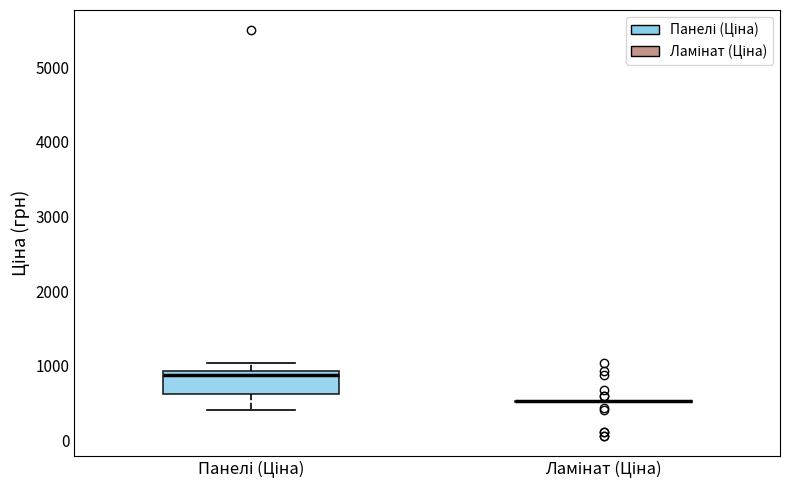

Reading left to right, read every box against the y-axis: the position of its median line, the range the box covers, and the ends of its whiskers. The values are not printed on the chart, so give them approximately, as read against the axis.

Панелі (Ціна): median 900 (just below the box's upper edge), box 600 to 900, whiskers 400 to 1000
Ламінат (Ціна): box collapsed to a line at 500, whiskers 500 to 500